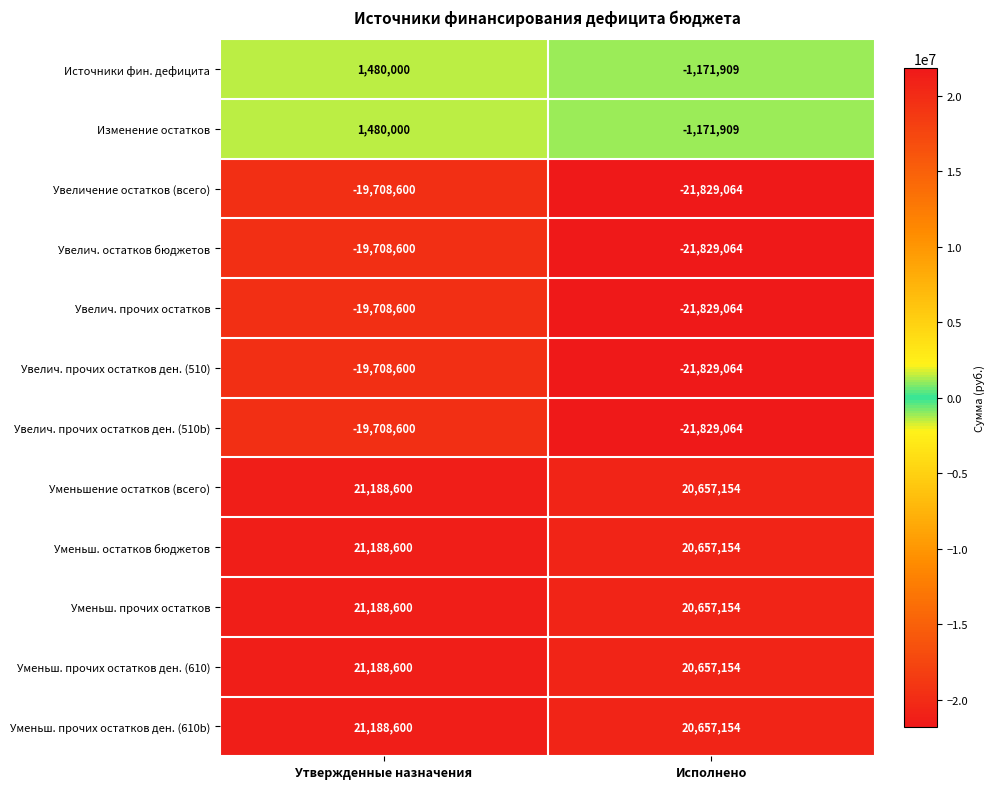

What is the average value of the Уменьшение остатков (всего) series?

20922877